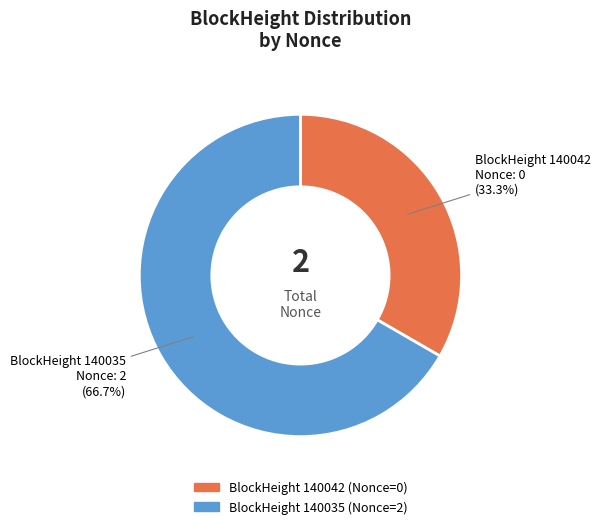

Is there any slice that represents more than half of the pie?

Yes